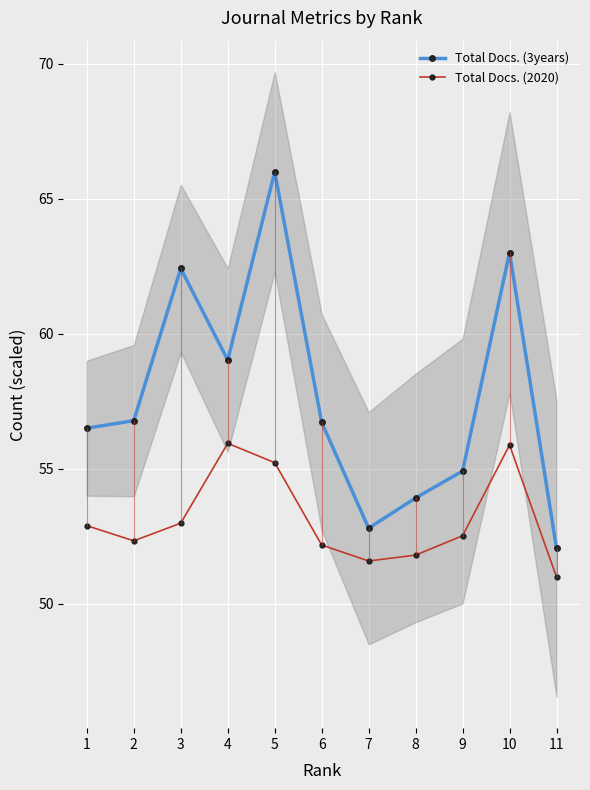

True or false: Total Docs. (2020) has a value of 55.2 at 5.

True